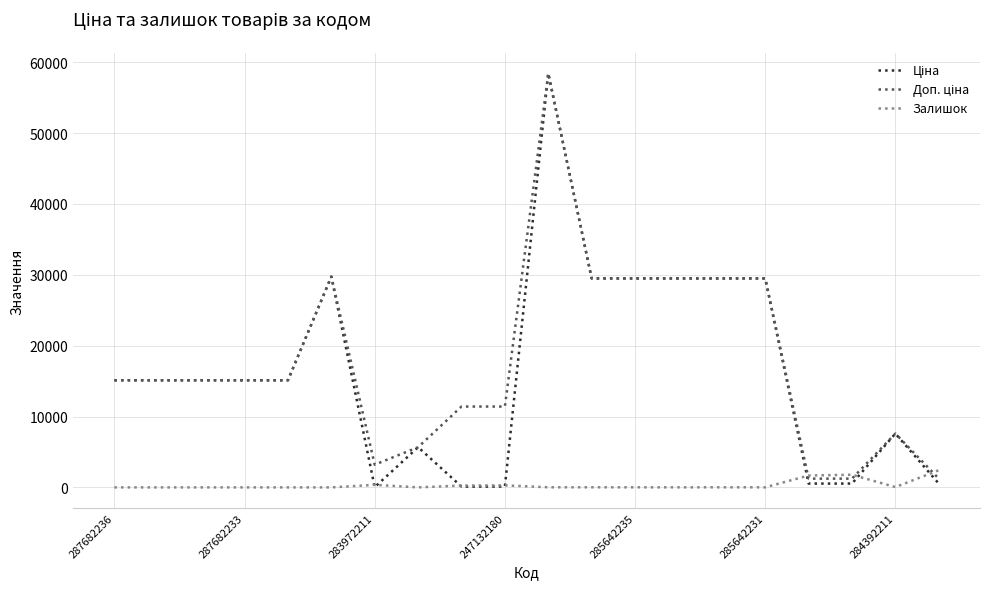

True or false: Доп. ціна and Залишок cross at least once.

True